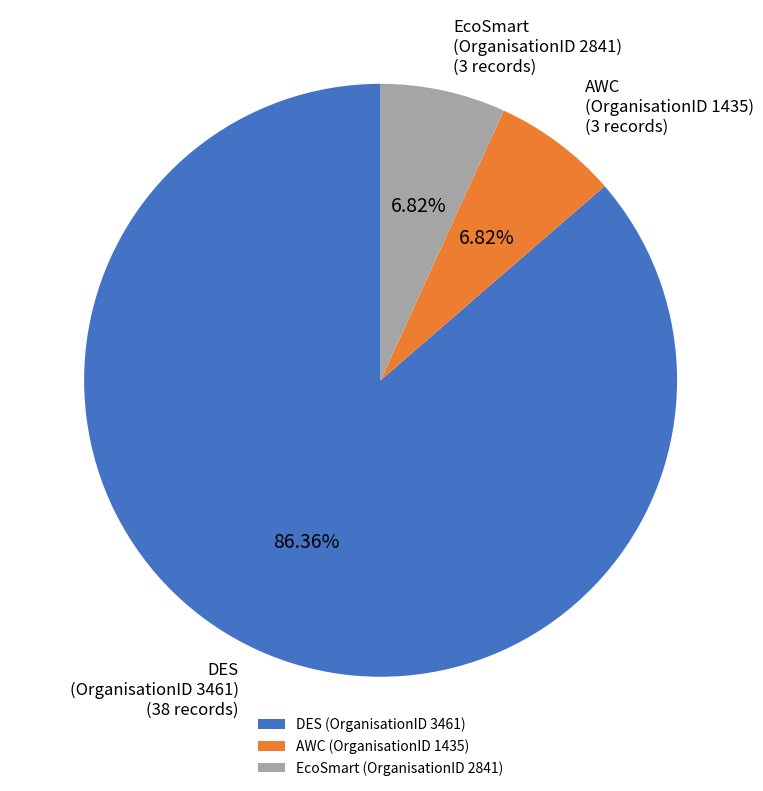

Which category has the biggest portion of the pie?

DES (OrganisationID 3461)